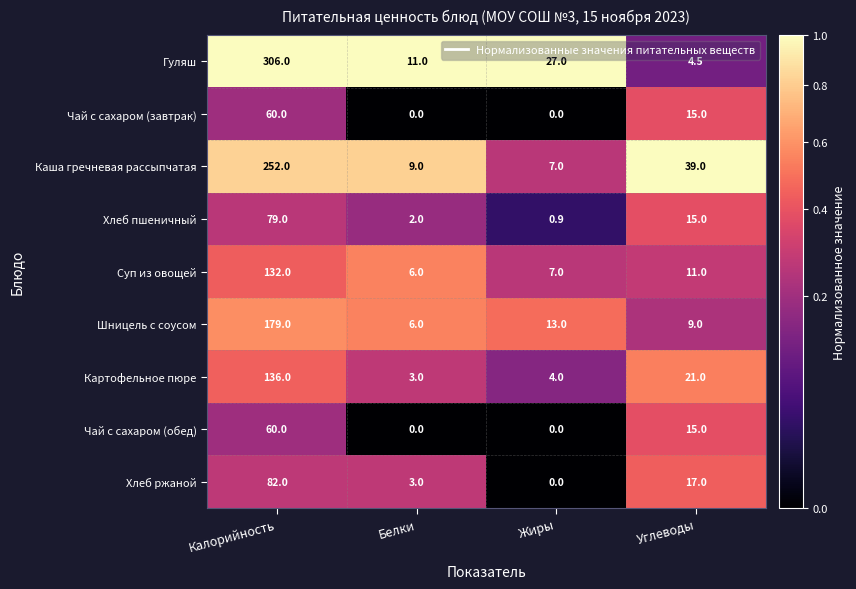

What is the average value of the Суп из овощей series?

39.0